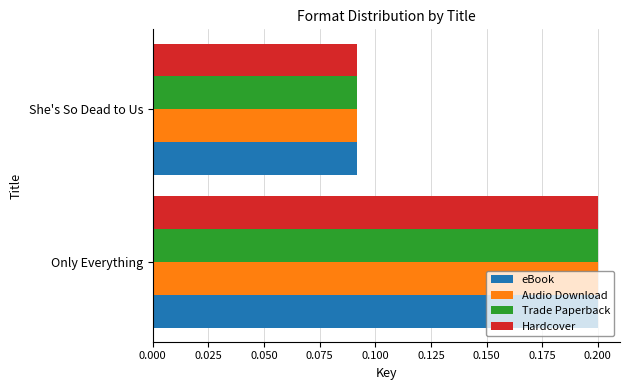

Is it true that Trade Paperback equals 0.1 at Only Everything?

False